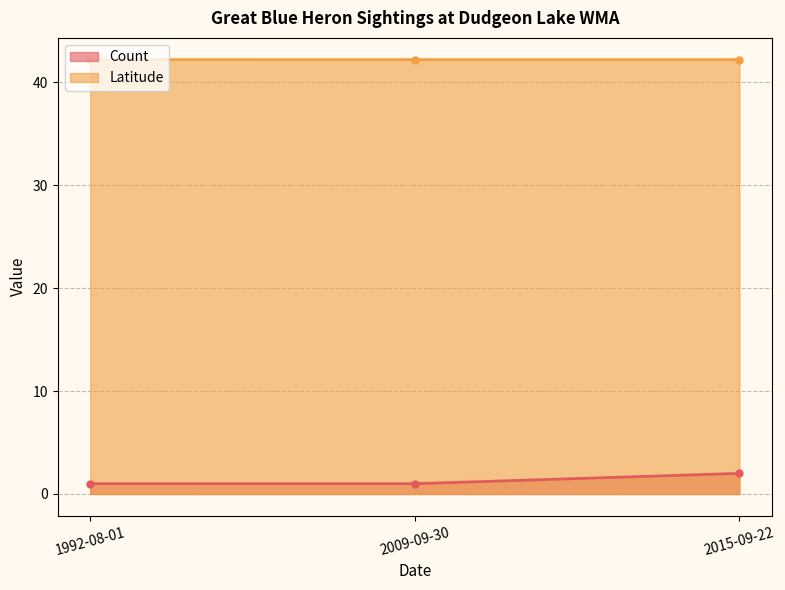

At which category is the sum across all series the highest?

2015-09-22